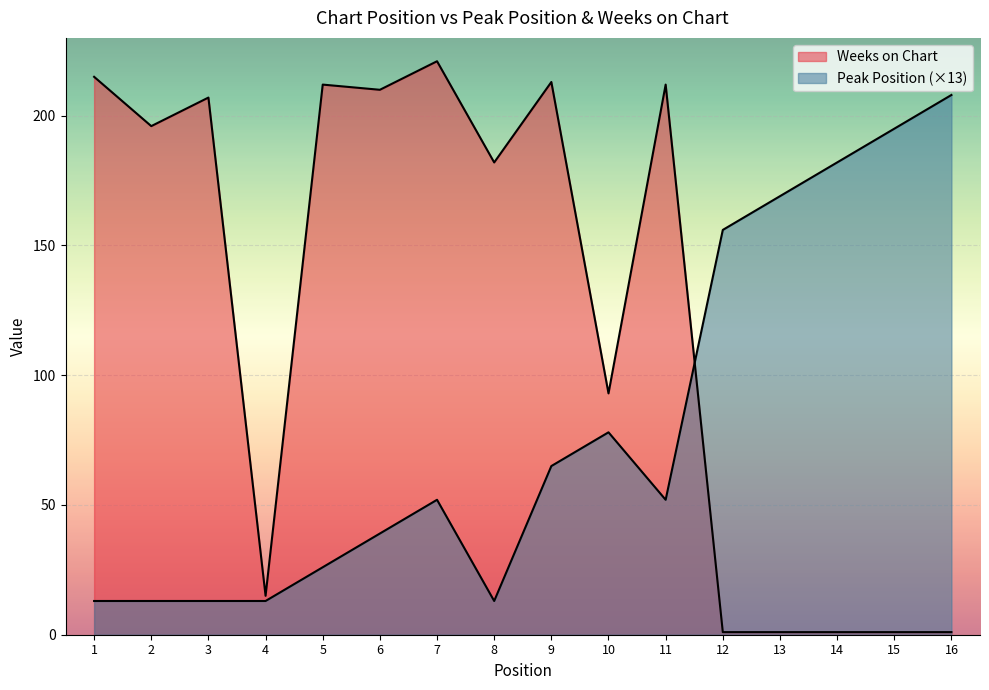

List the series in order of their peak value, lowest first.

Peak Position, Weeks on Chart